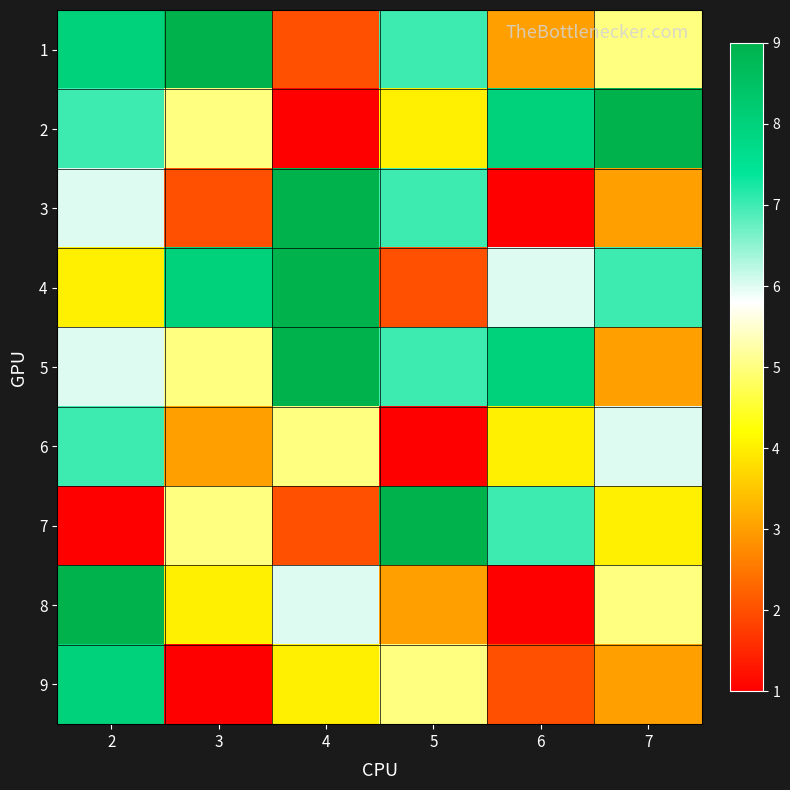

Which series has the largest range (max minus min)?

2